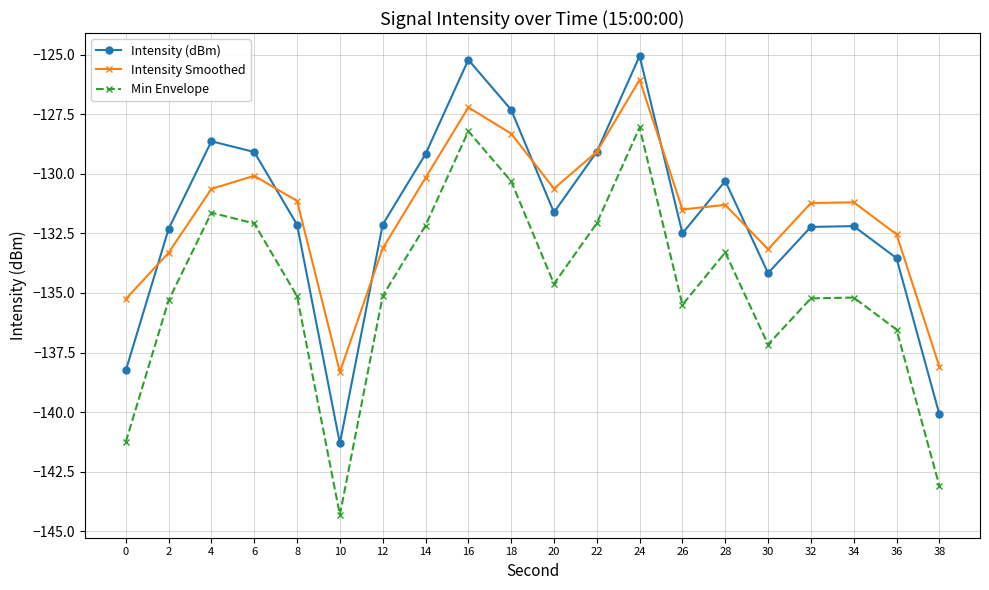

The Min Envelope series shows -144.3 at 10. True or false?

True